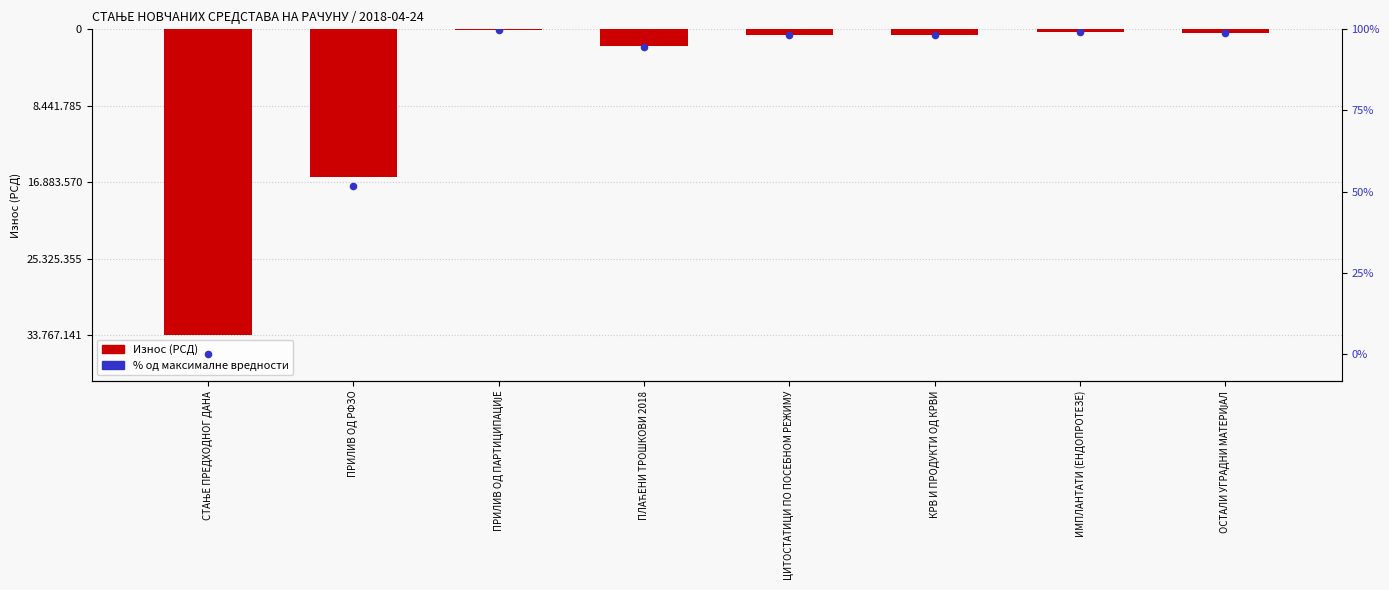

At which category is the sum across all series the highest?

ПРИЛИВ ОД ПАРТИЦИПАЦИЈЕ